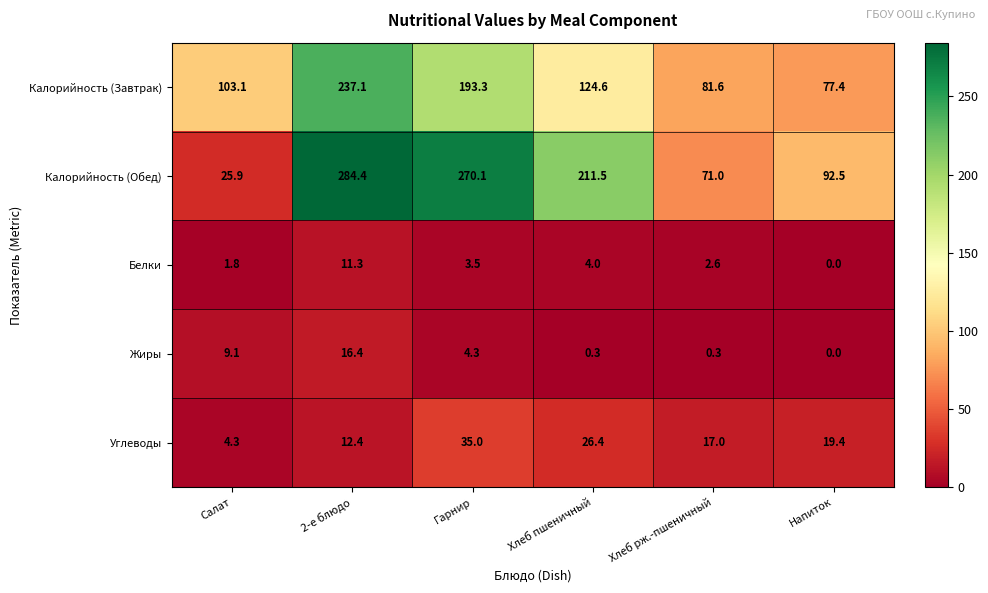

At which label is Калорийность (Обед) closest to 155?

Хлеб пшеничный